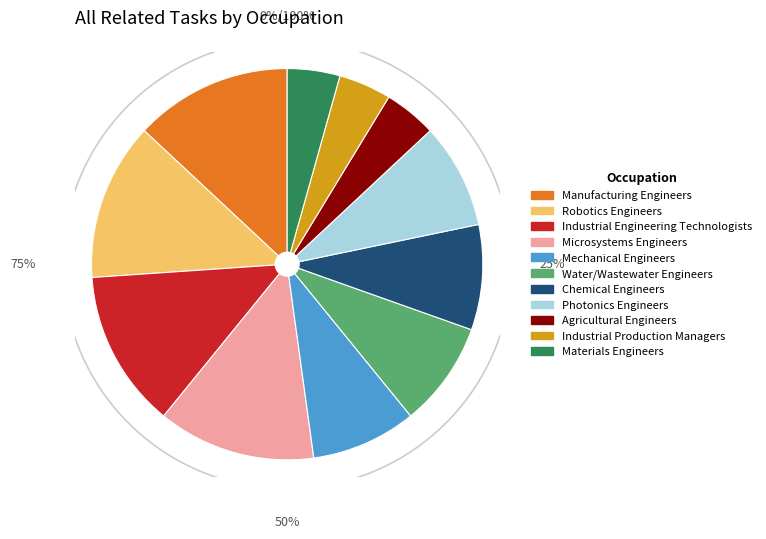

The Mechanical Engineers slice represents 1% of the pie. True or false?

False